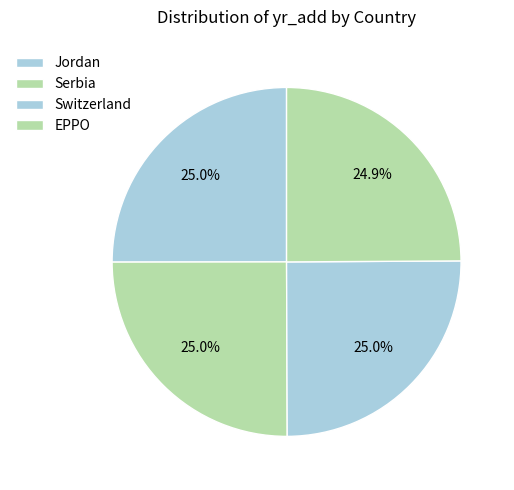

Is Jordan the majority of the pie?

No